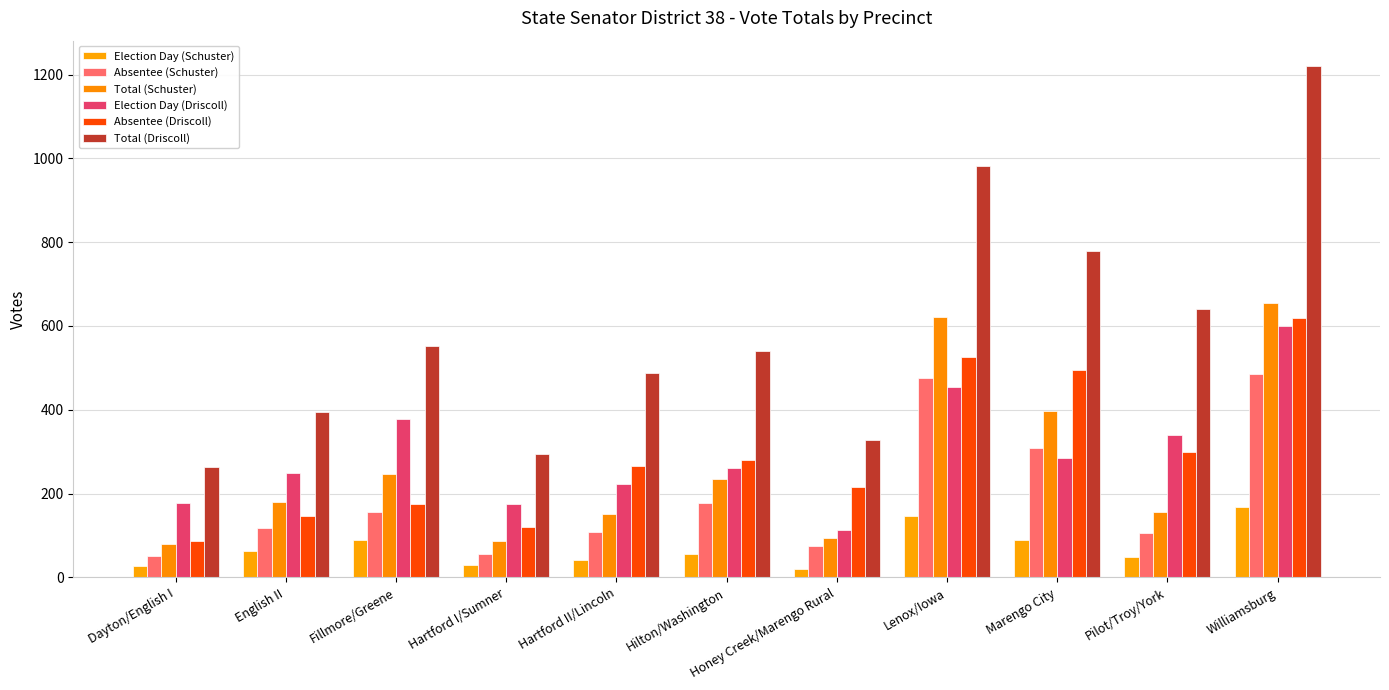

The value of Total (Driscoll) at Hilton/Washington is 201. True or false?

False